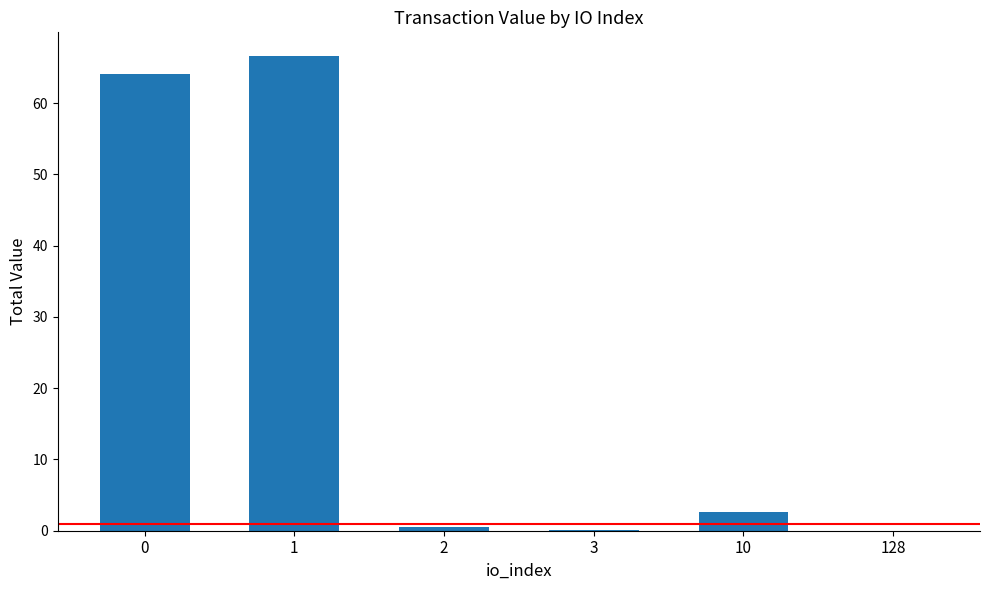

What is the maximum value shown in the chart?

66.6